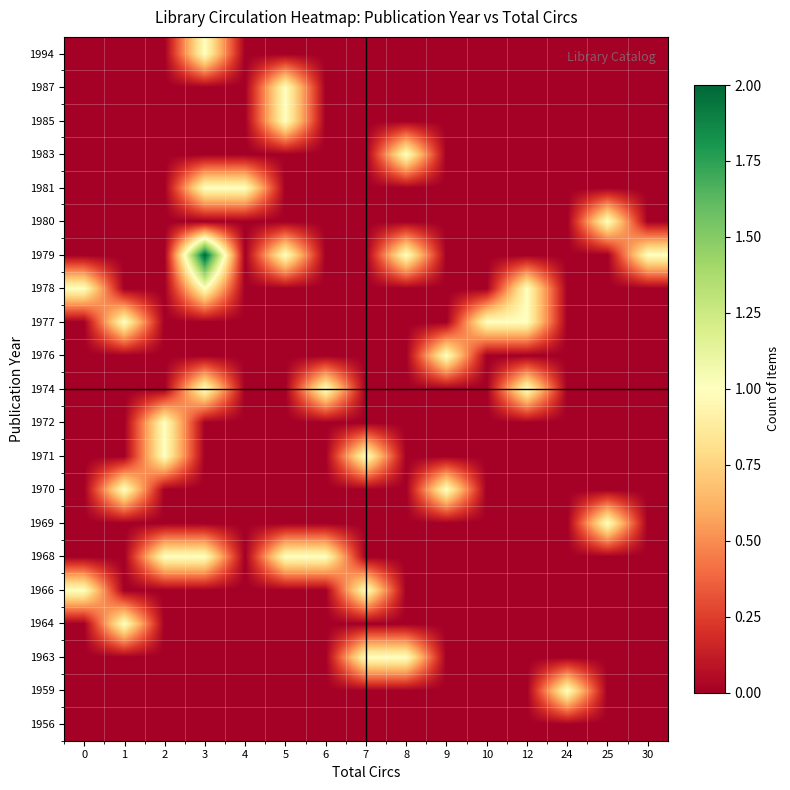

At which category is the sum across all series the highest?

3